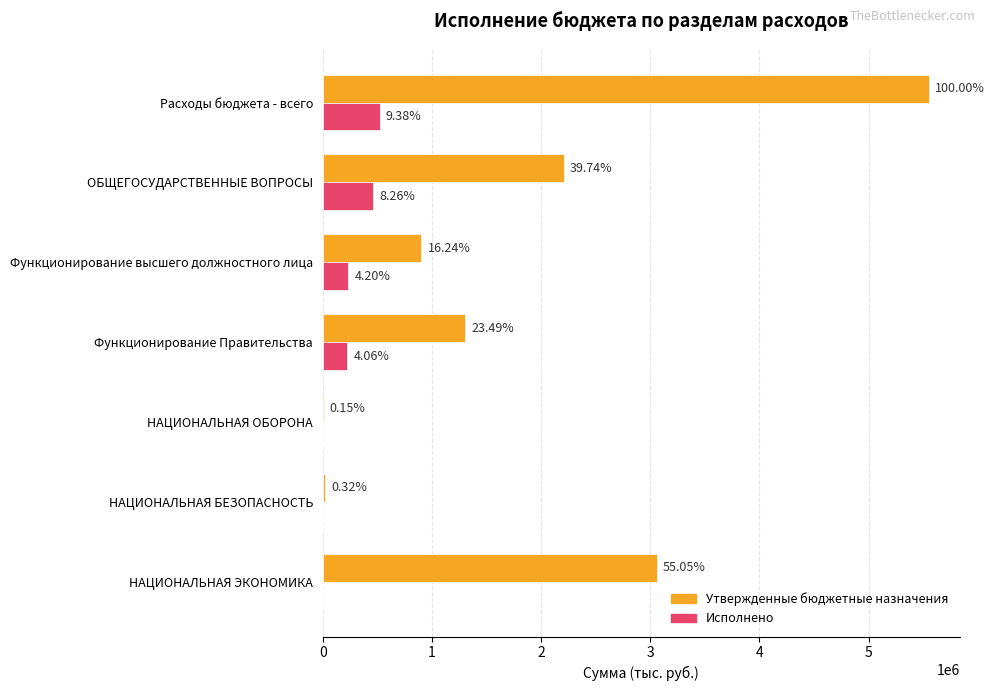

Reading right to left, what are all the values shown in this chart?

Утвержденные бюджетные назначения: 3059441.2	18000.0	8330.0	1305677.0	902750.0	2208427.0	5557333.2
Исполнено: 0.0	0.0	0.0	225396.3	233670.0	459066.3	521391.8